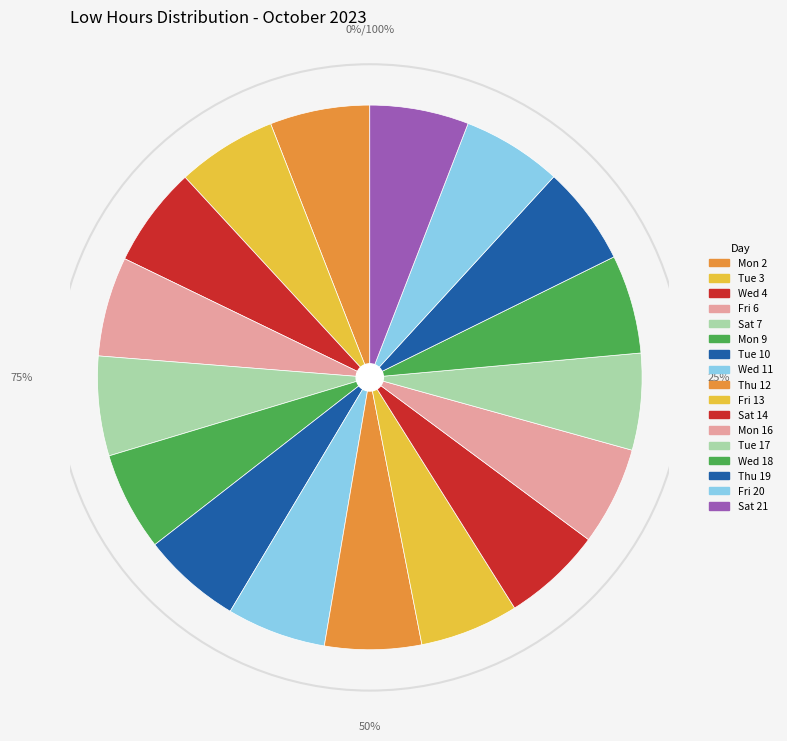

To the nearest percent, what portion does Sat 7 represent?

6%